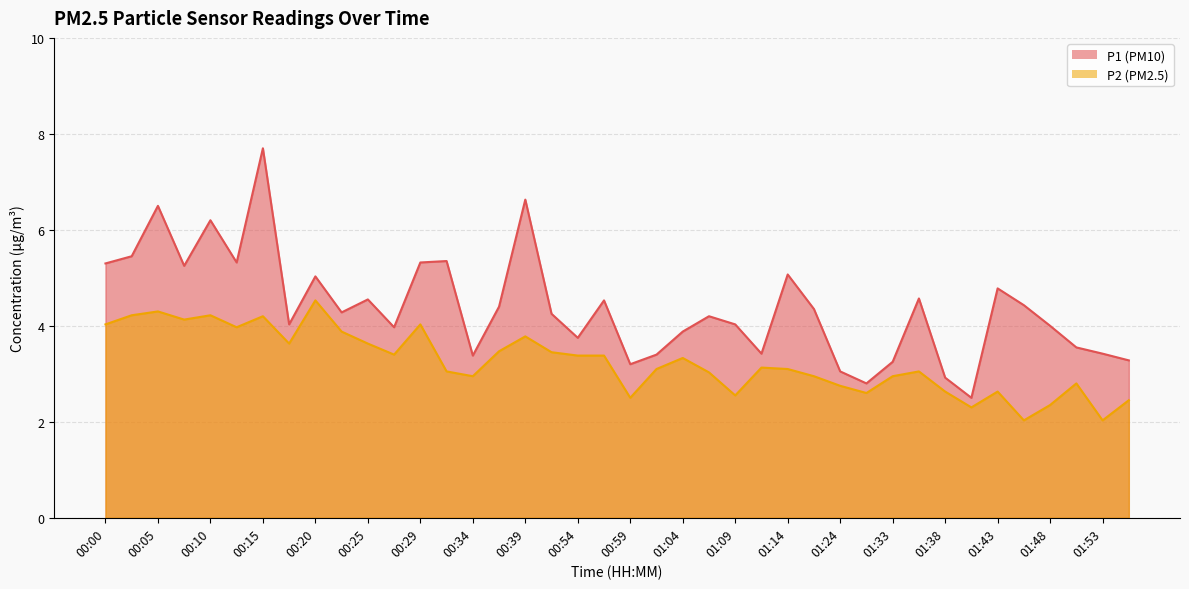

What is the smallest value displayed?

2.0